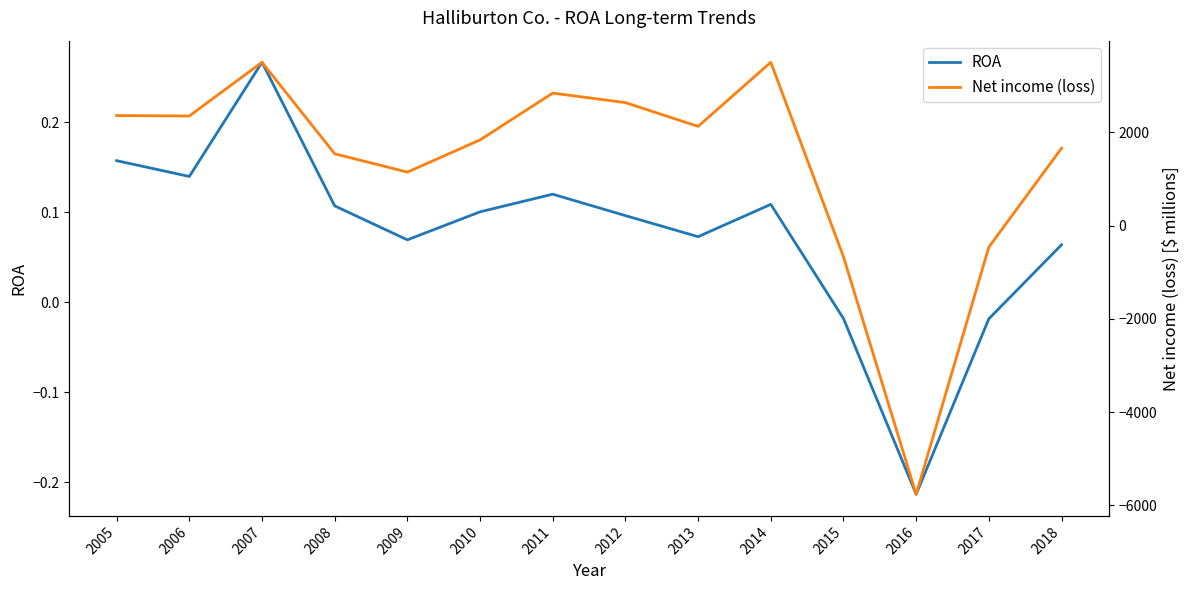

What is the lowest value of the ROA series?

-0.2